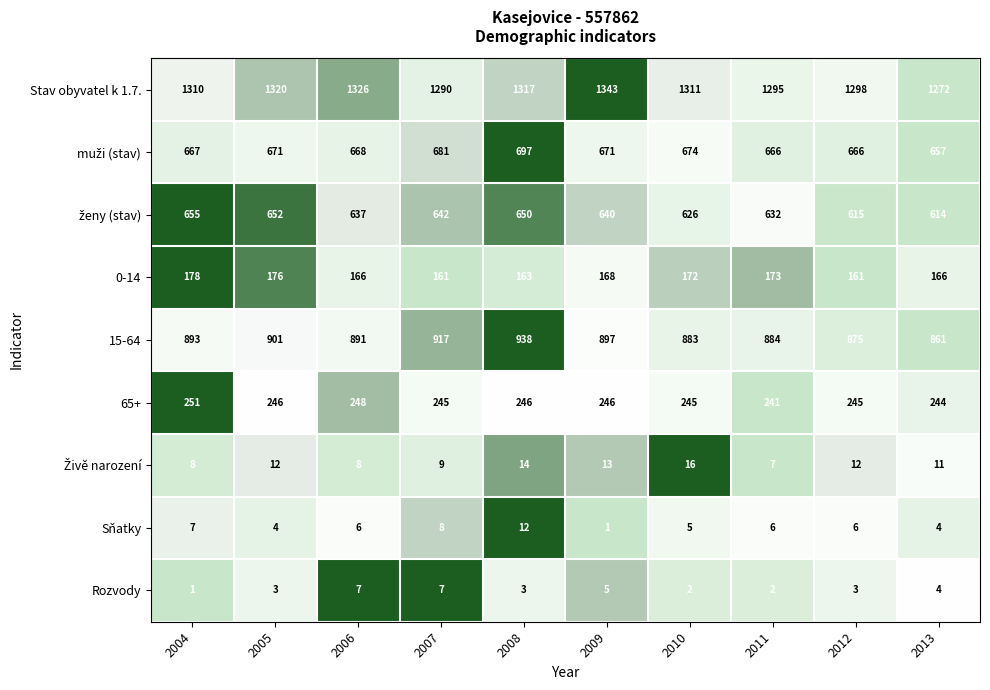

Is it true that 15-64 equals 893 at 2004?

True